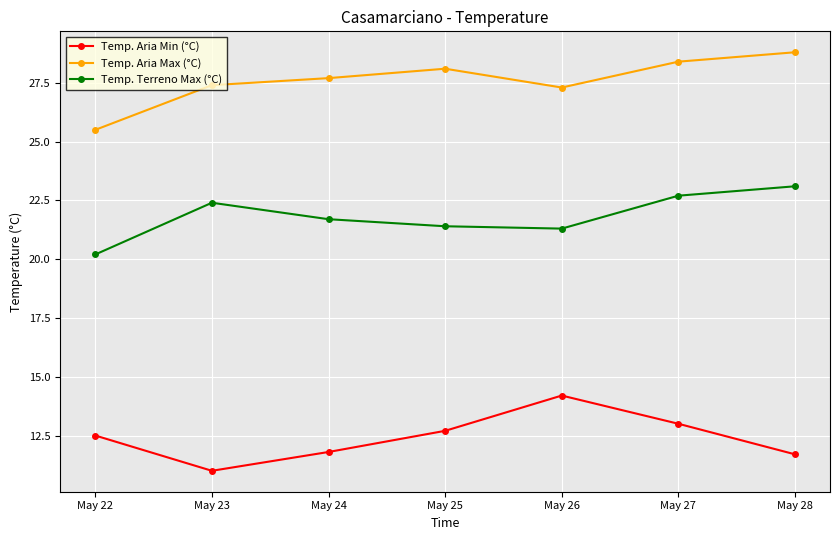

True or false: Temp. Terreno Max (°C) and Temp. Aria Min (°C) cross at least once.

False